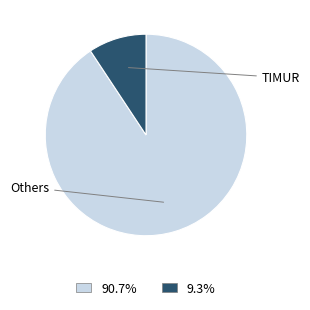

Is there a majority slice in this chart?

Yes